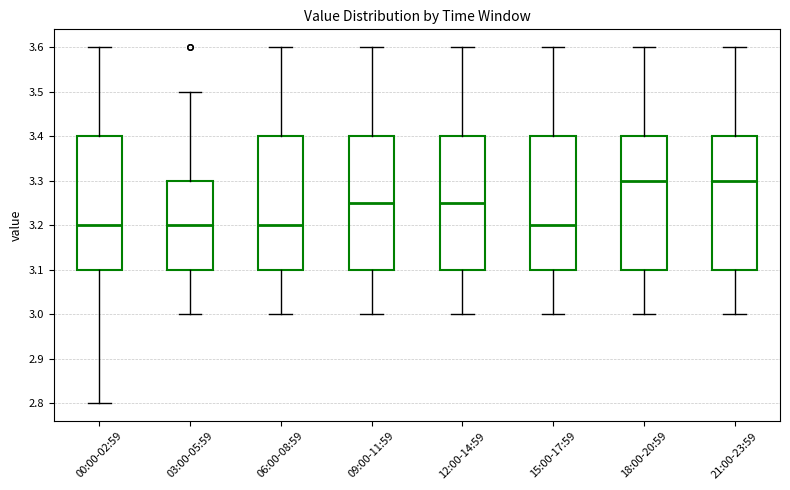

Reading left to right, read every box against the y-axis: the position of its median line, the range the box covers, and the ends of its whiskers. The values are not printed on the chart, so give them approximately, as read against the axis.

00:00-02:59: median 3.20, box 3.10 to 3.40, whiskers 2.80 to 3.60
03:00-05:59: median 3.20, box 3.10 to 3.30, whiskers 3.00 to 3.50
06:00-08:59: median 3.20, box 3.10 to 3.40, whiskers 3.00 to 3.60
09:00-11:59: median 3.25, box 3.10 to 3.40, whiskers 3.00 to 3.60
12:00-14:59: median 3.25, box 3.10 to 3.40, whiskers 3.00 to 3.60
15:00-17:59: median 3.20, box 3.10 to 3.40, whiskers 3.00 to 3.60
18:00-20:59: median 3.30, box 3.10 to 3.40, whiskers 3.00 to 3.60
21:00-23:59: median 3.30, box 3.10 to 3.40, whiskers 3.00 to 3.60